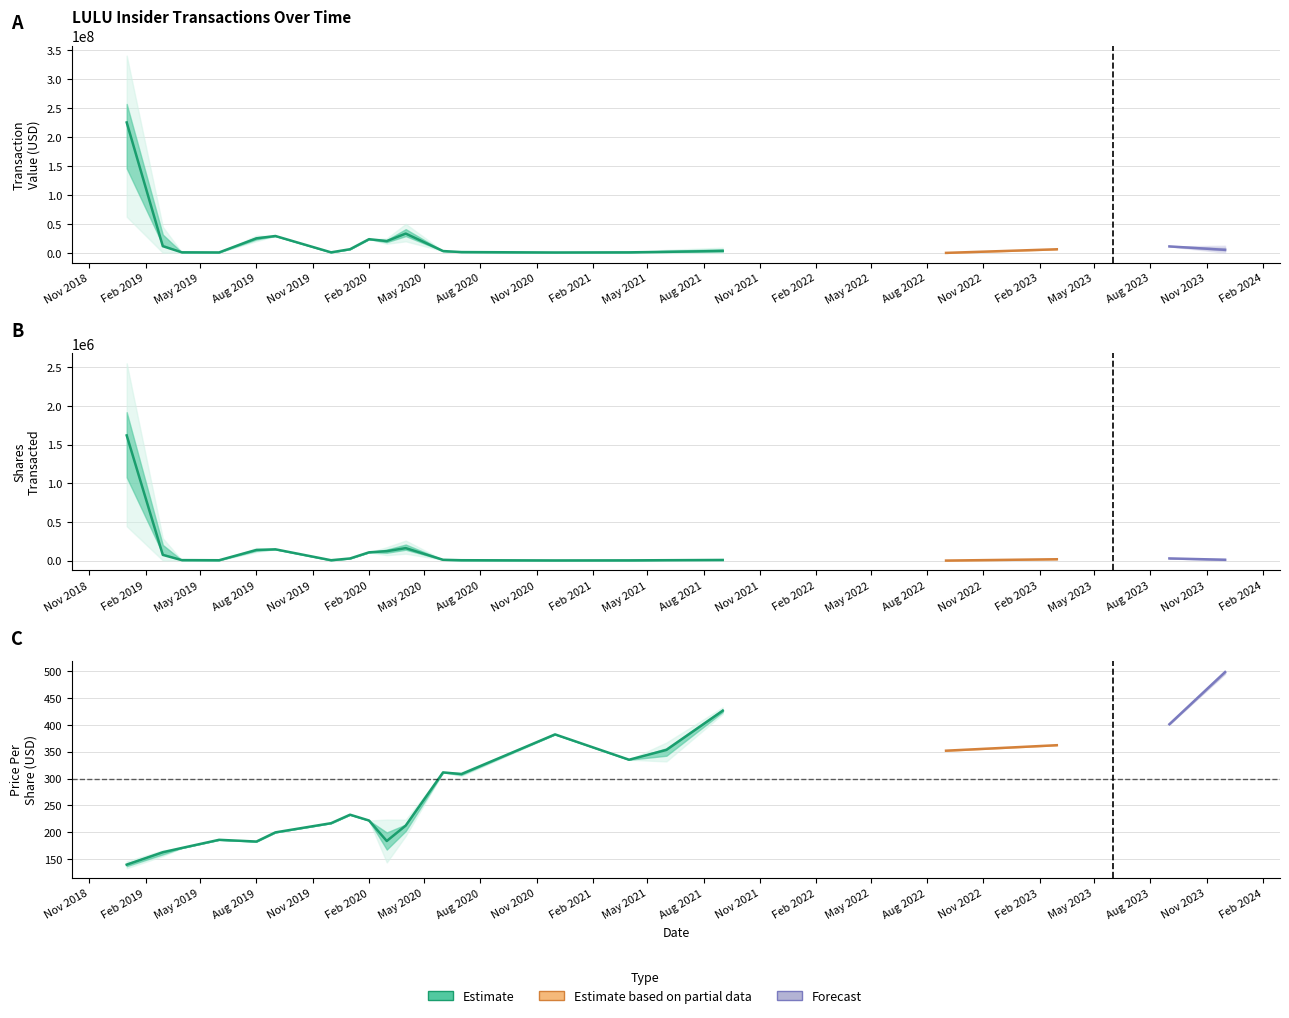

Rank the categories by transactionValue value from lowest to highest.

6, 13, 8, 7, 12, 1, 34, 15, 0, 30, 14, 26, 31, 16, 35, 17, 32, 18, 9, 11, 5, 25, 3, 33, 10, 4, 2, 23, 19, 28, 24, 22, 27, 20, 29, 36, 21, 38, 37, 39